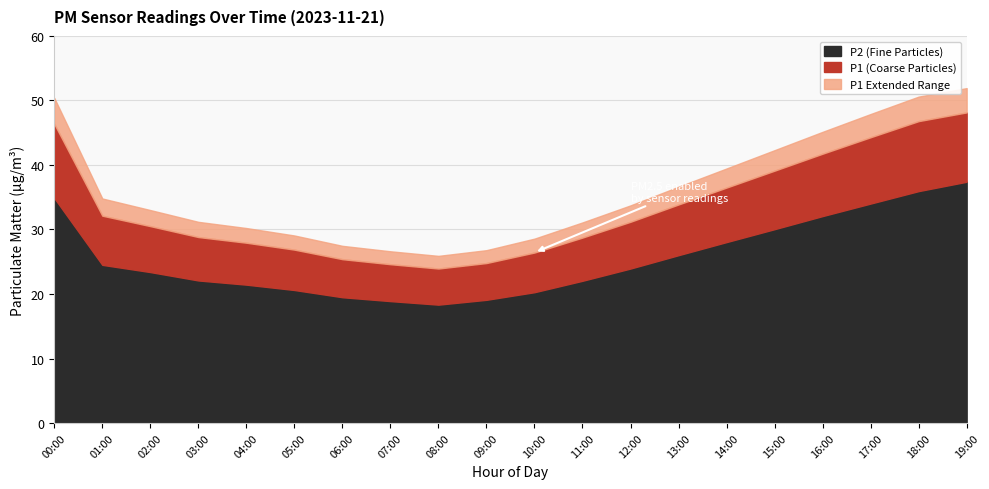

Is it true that P2 (Fine Particles) equals 22.1 at 03:00?

True